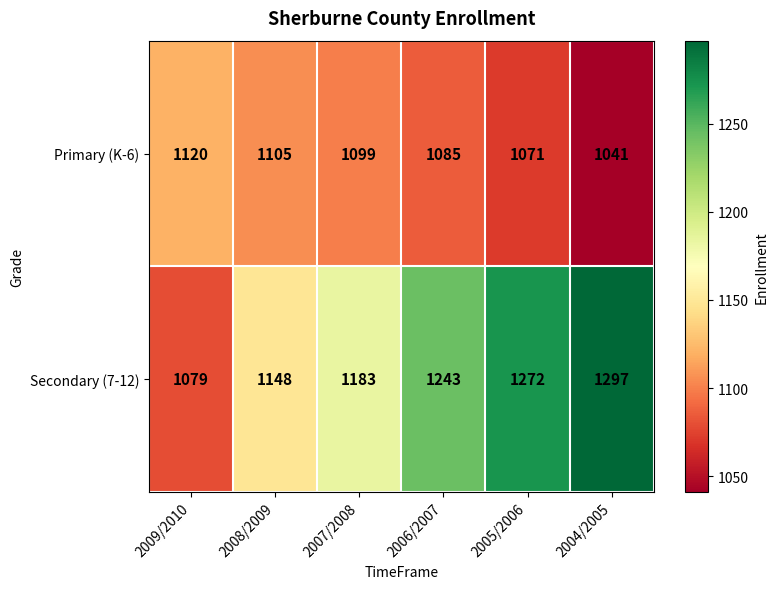

At which label is Primary (K-6) closest to 1080?

2006/2007